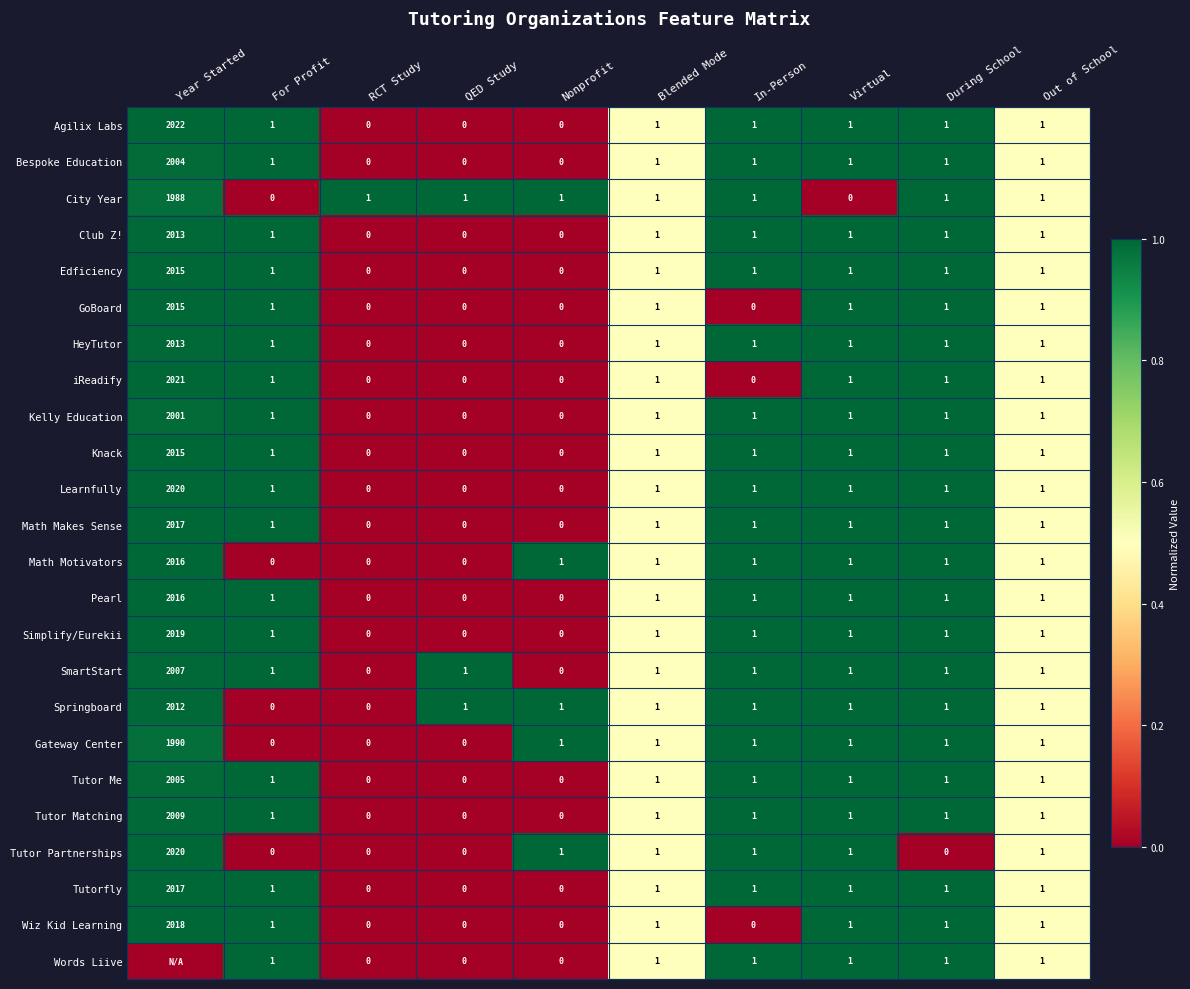

Is the value of GoBoard at In-Person greater than the value of HeyTutor at During School?

No